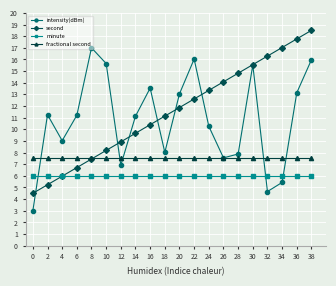

What is the greatest value displayed?

18.5